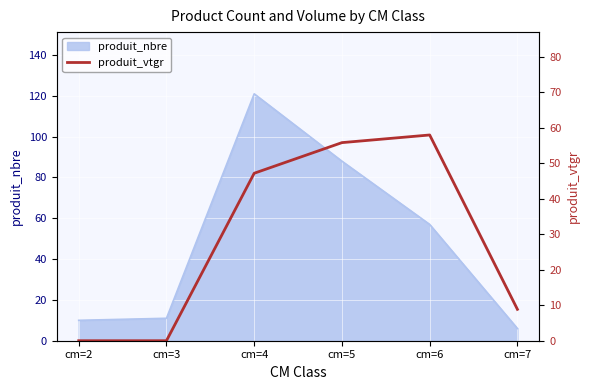

How many interior local peaks (higher than both neighbors) does the data have?

1